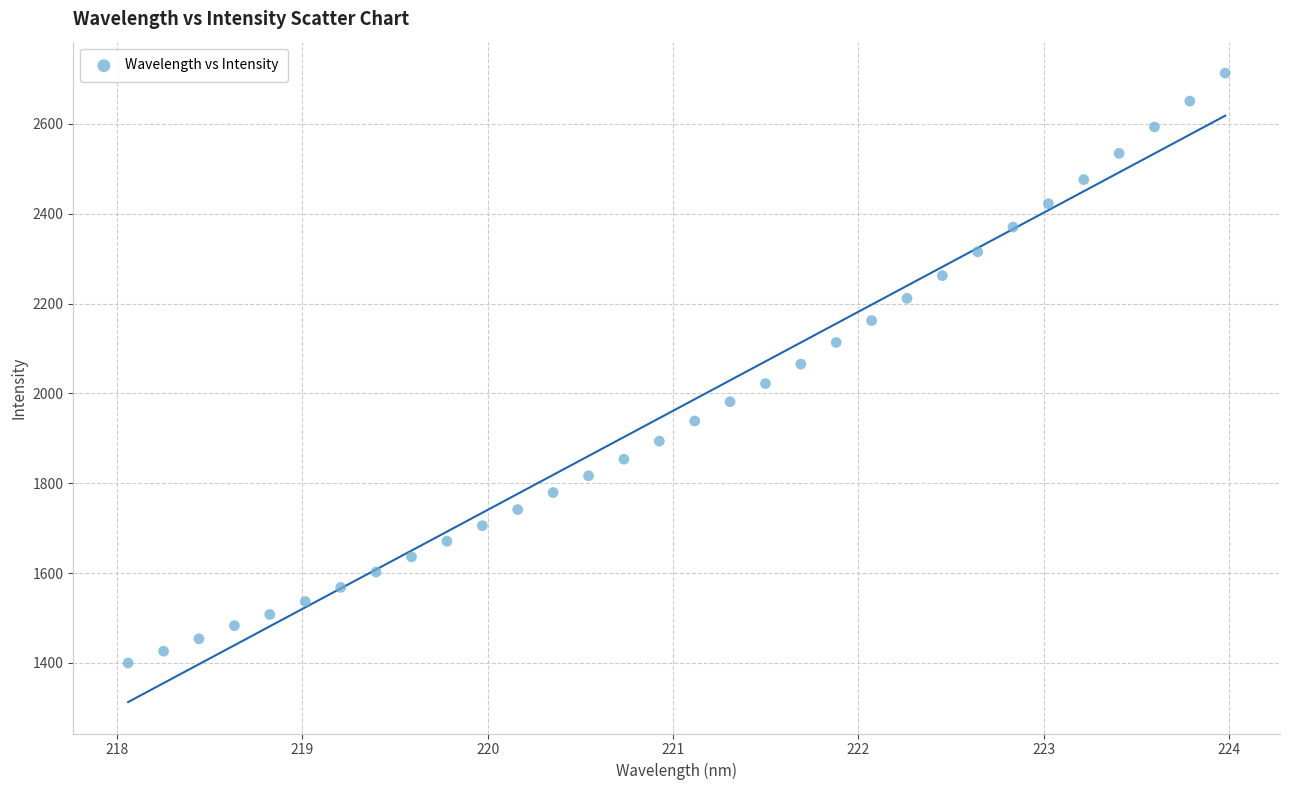

What is the range of Y values (max minus min)?

1313.3